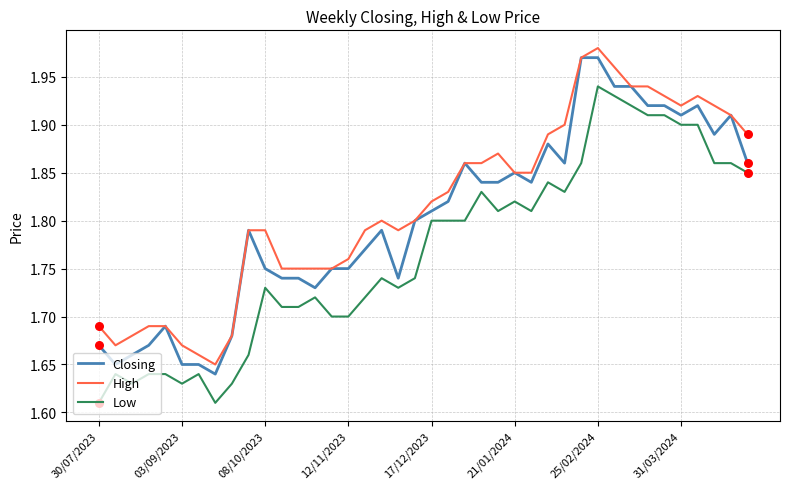

Rank the series by their average value, from lowest to highest.

Low, Closing, High